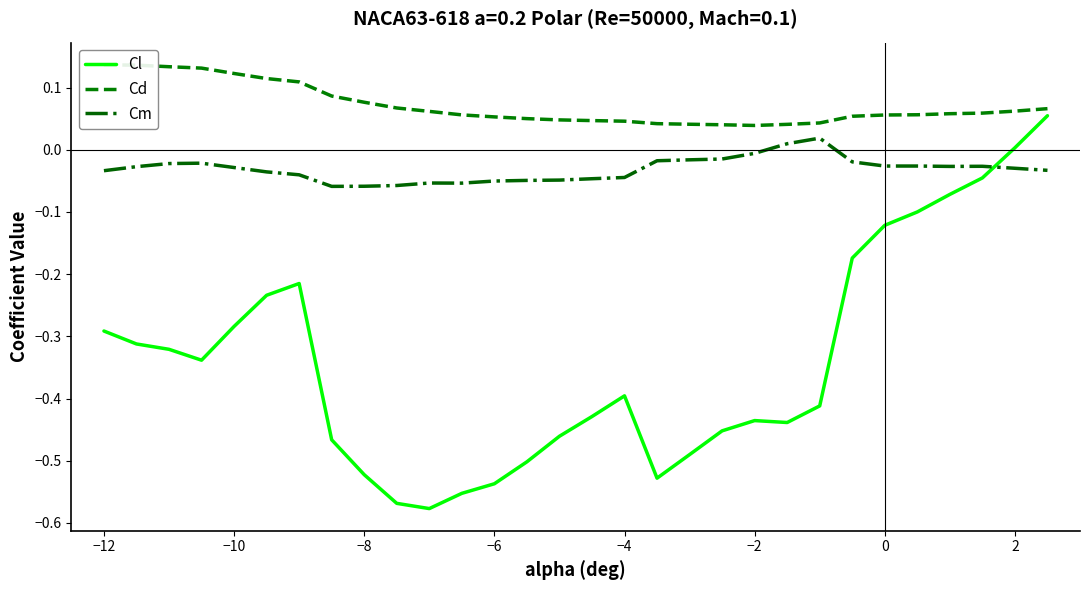

True or false: Cd has more than 2 interior local peaks.

False